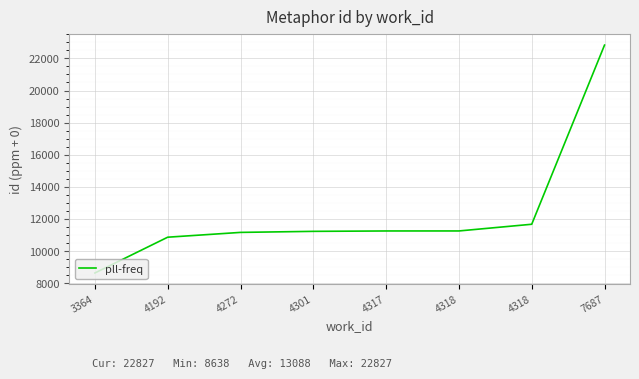

At which label does the data first exceed 11254?

4318